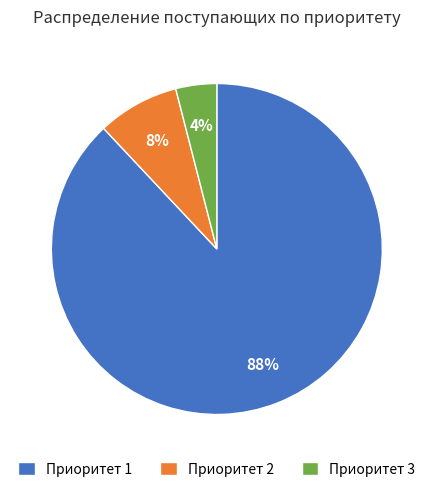

Approximately how many times larger is the value at Приоритет 1 compared to Приоритет 3?

22.0